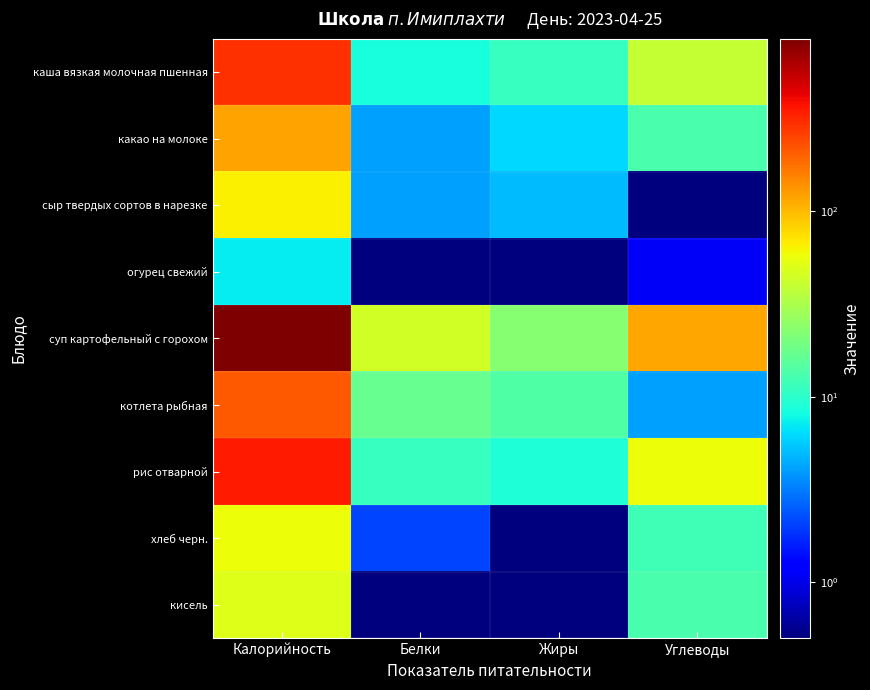

Which series has the widest spread of values?

суп картофельный с горохом